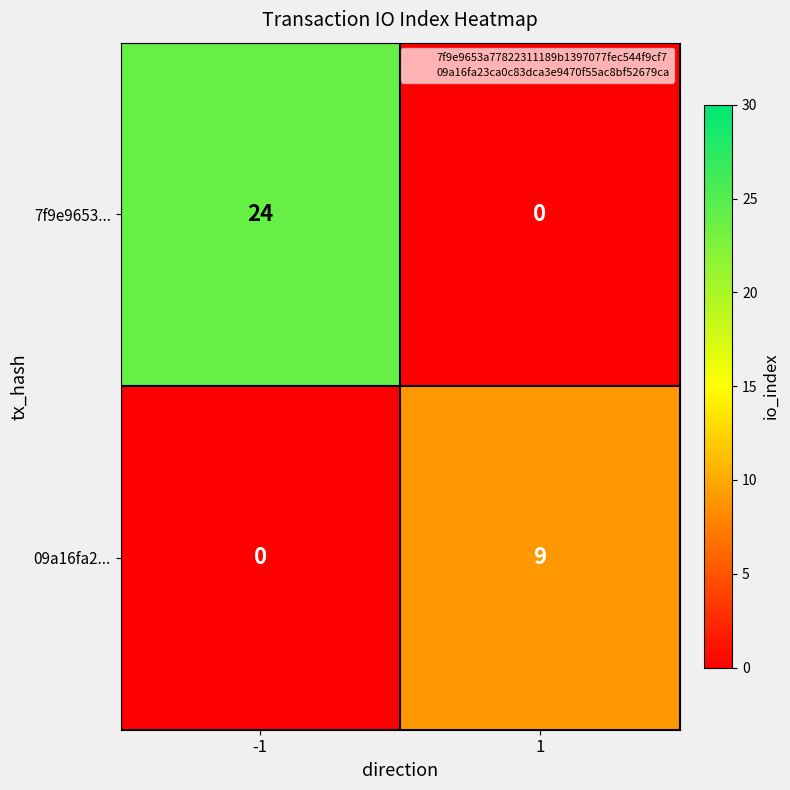

What is the maximum value for 7f9e9653...?

24